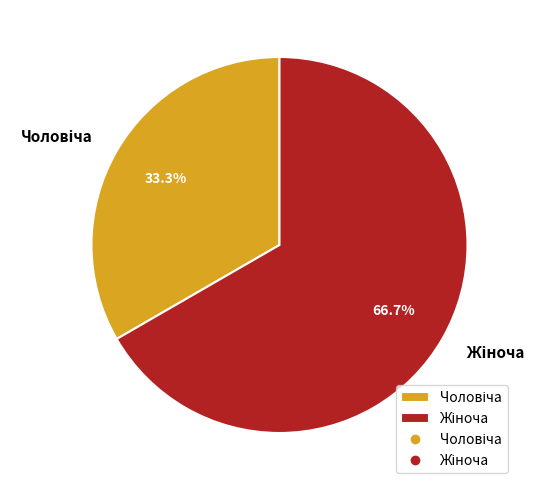

Is there a majority slice in this chart?

Yes